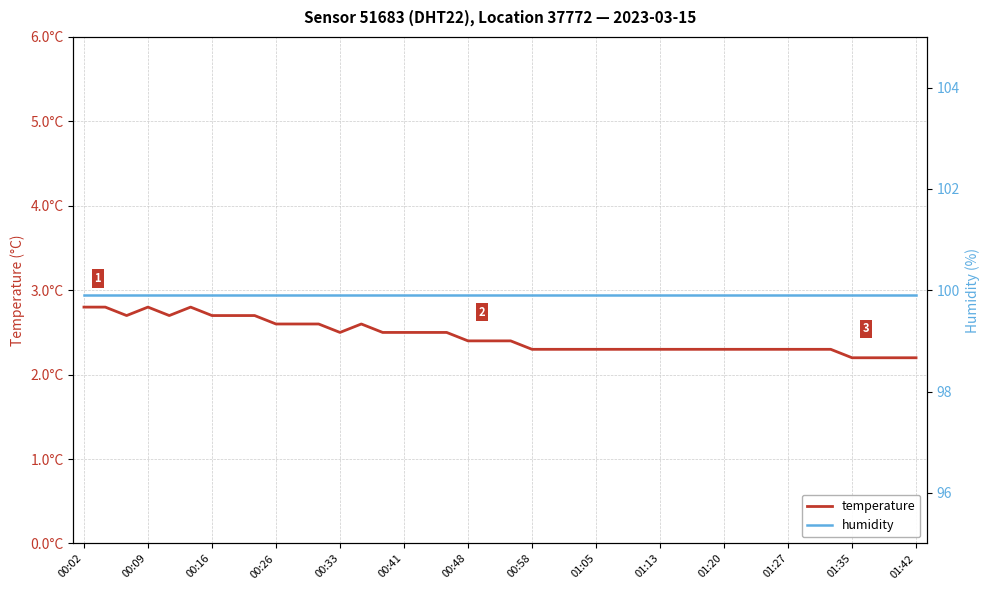

Is the value of humidity at 00:16 greater than the value of temperature at 00:33?

Yes